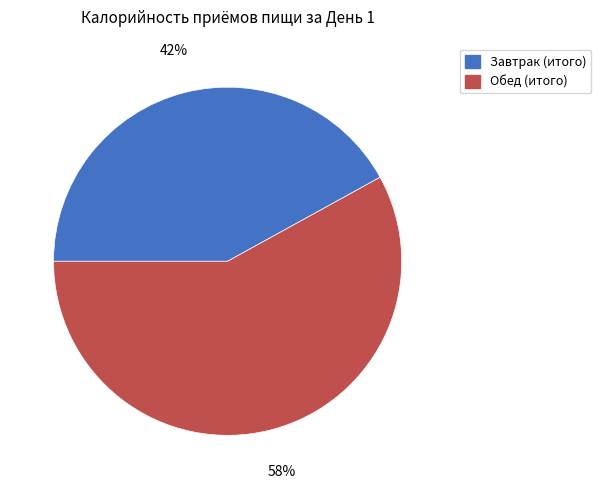

What is the ratio of the value at Завтрак (итого) to the value at Обед (итого)?

0.7